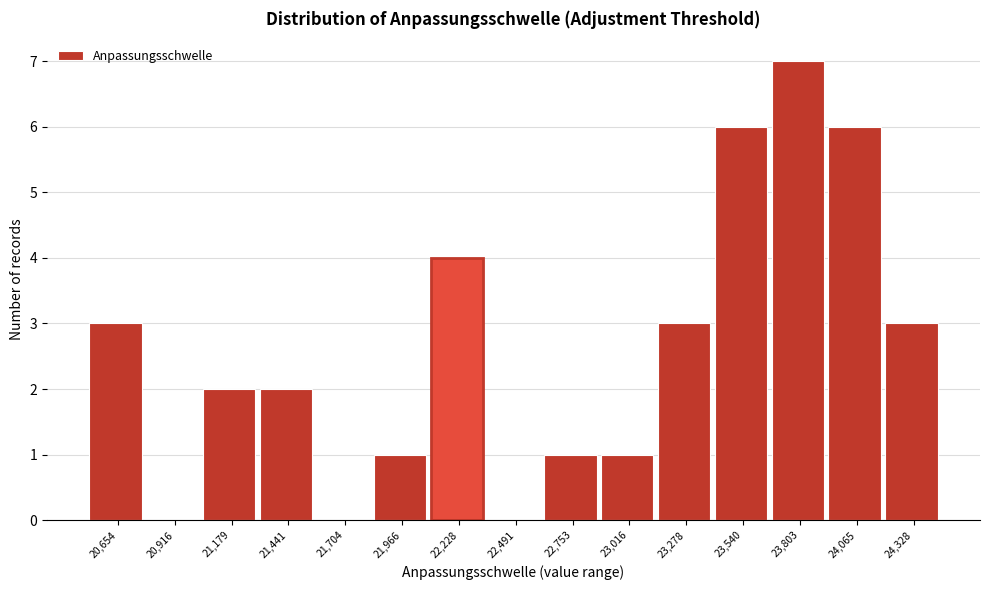

Reading left to right, what are all the values shown in this chart?

20,654=3	20,916=0	21,179=2	21,441=2	21,704=0	21,966=1	22,228=4	22,491=0	22,753=1	23,016=1	23,278=3	23,540=6	23,803=7	24,065=6	24,328=3